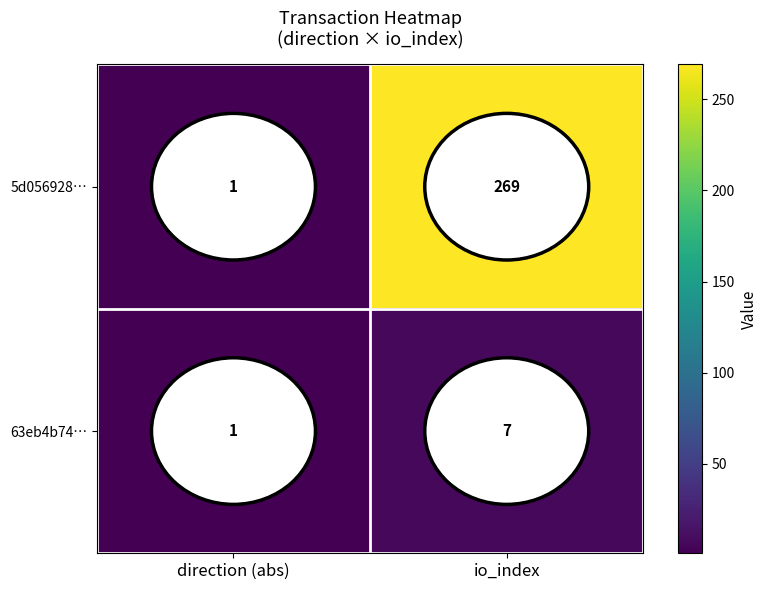

Which series changed the most between direction (abs) and io_index?

5d056928…